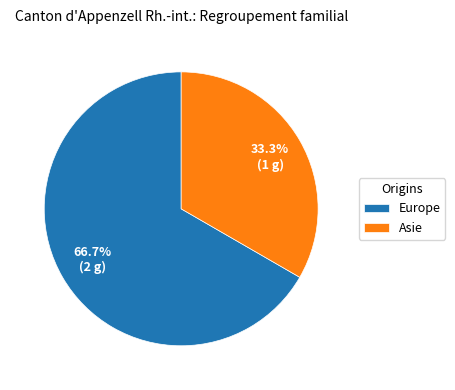

Which category accounts for the majority?

Europe